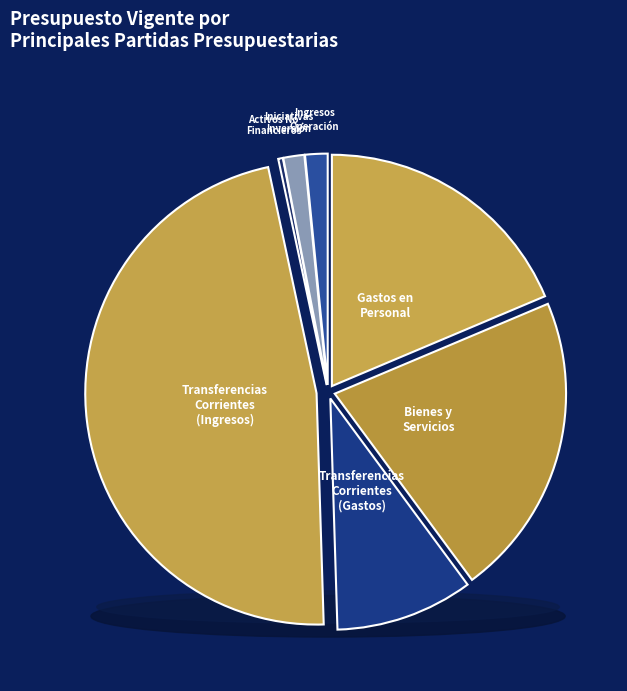

Combined, what portion of the pie is TRANSFERENCIAS CORRIENTES (Ingresos) and INICIATIVAS DE INVERSIÓN?

48.6%